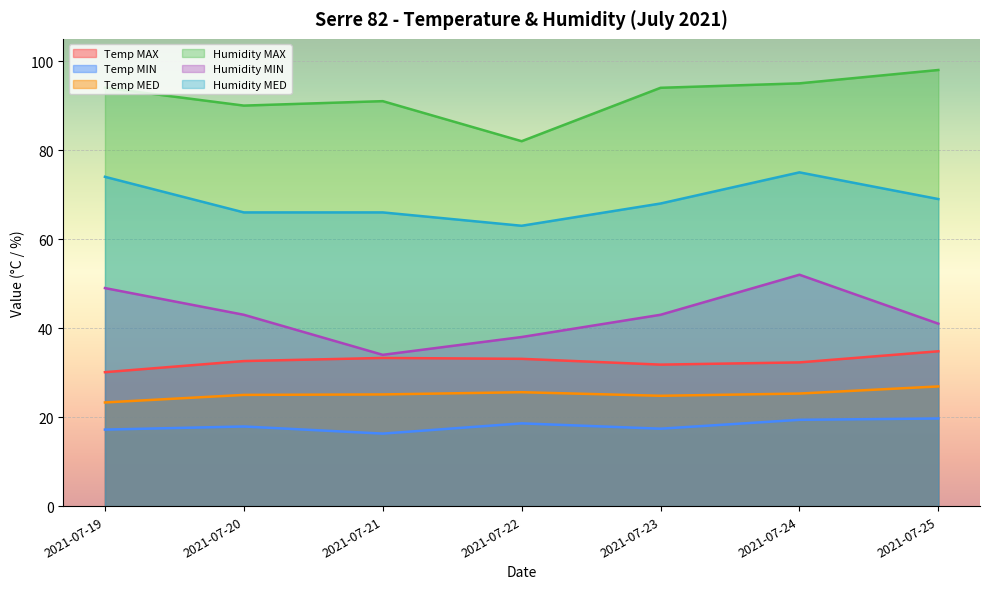

True or false: Humidity MIN has more than 2 interior local peaks.

False